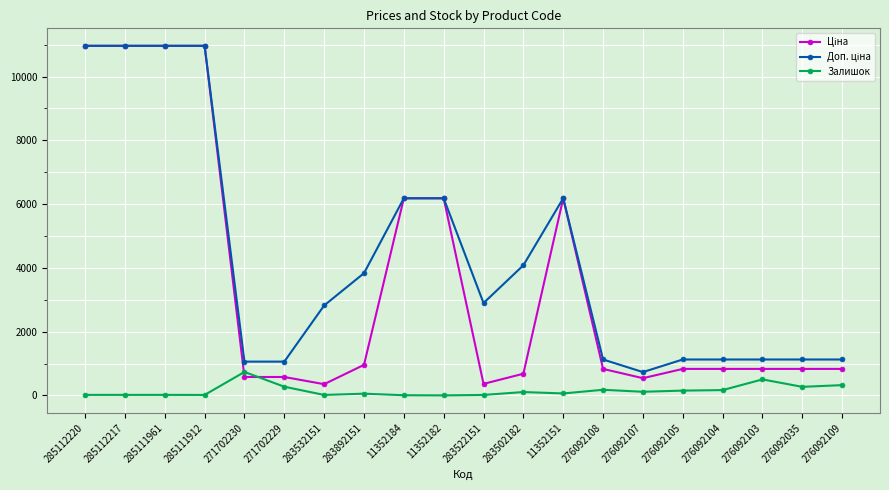

The Залишок series shows 502.0 at 276092103. True or false?

True